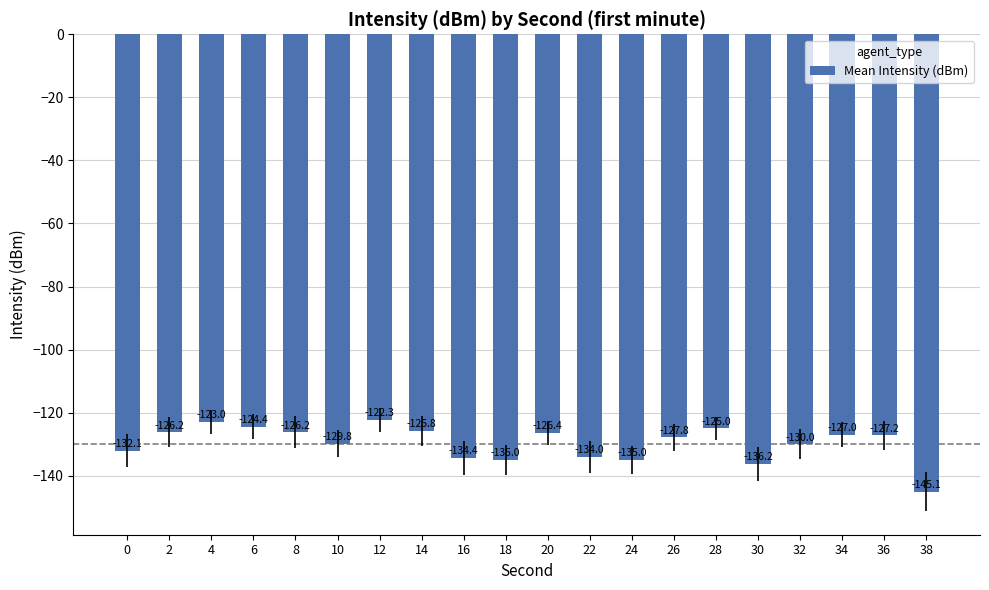

What is the value of the 20th bar from the left?

-145.1